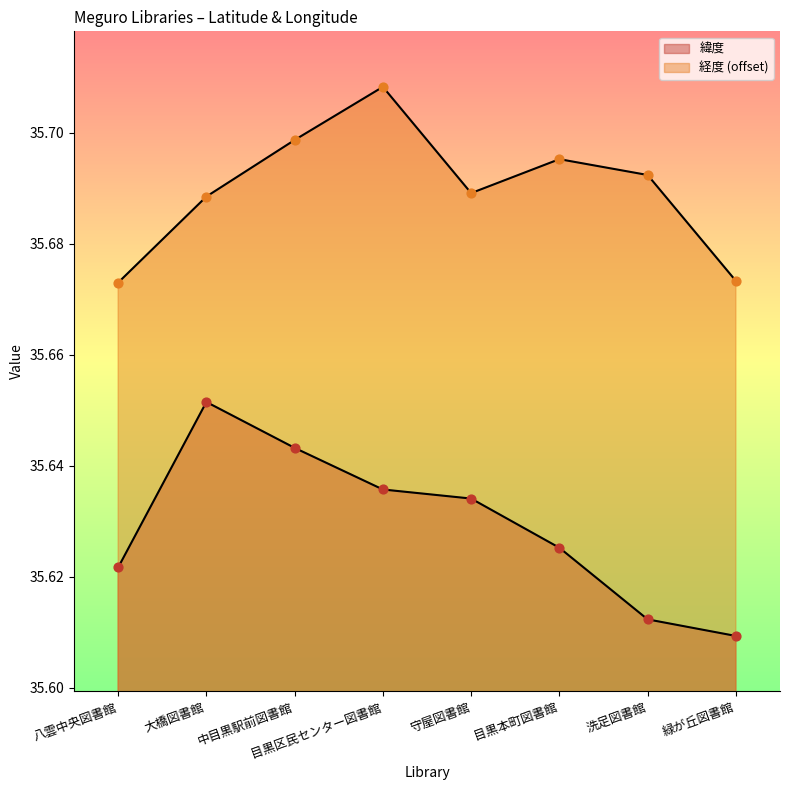

Which series reaches the minimum Y coordinate?

緯度